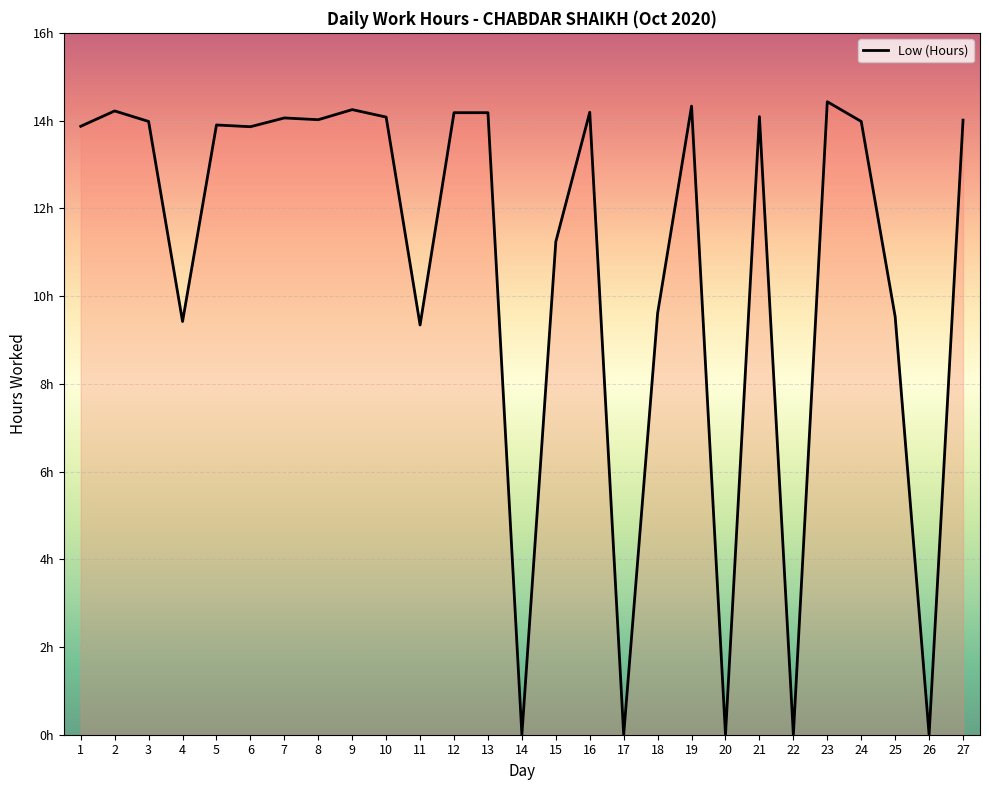

Is this an area chart (filled region under the line)?

No